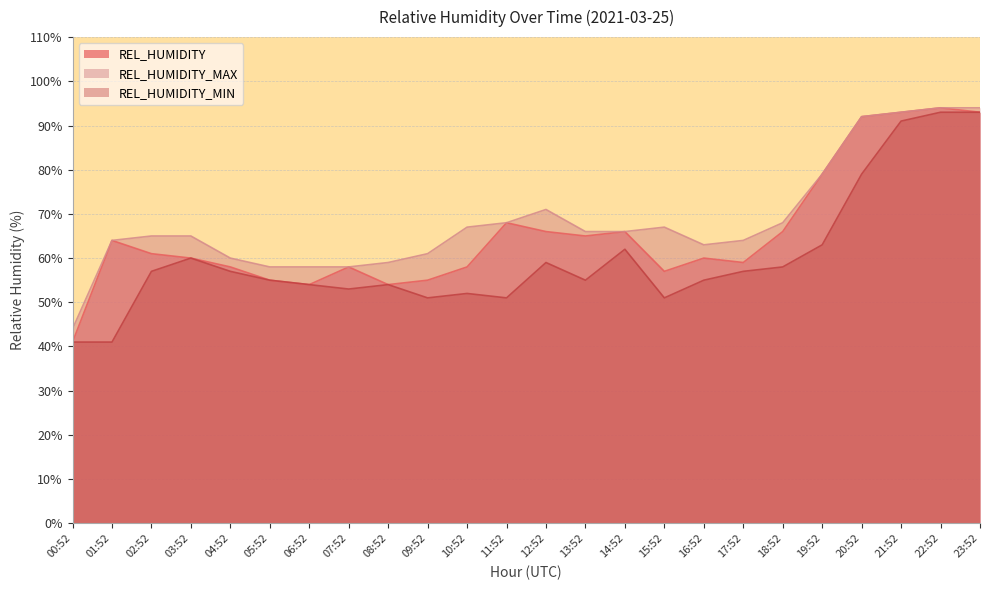

Reading left to right, transcribe all the data shown in this chart.

REL_HUMIDITY: 41	64	61	60	58	55	54	58	54	55	58	68	66	65	66	57	60	59	66	79	92	93	94	93
REL_HUMIDITY_MAX: 44	64	65	65	60	58	58	58	59	61	67	68	71	66	66	67	63	64	68	79	92	93	94	94
REL_HUMIDITY_MIN: 41	41	57	60	57	55	54	53	54	51	52	51	59	55	62	51	55	57	58	63	79	91	93	93